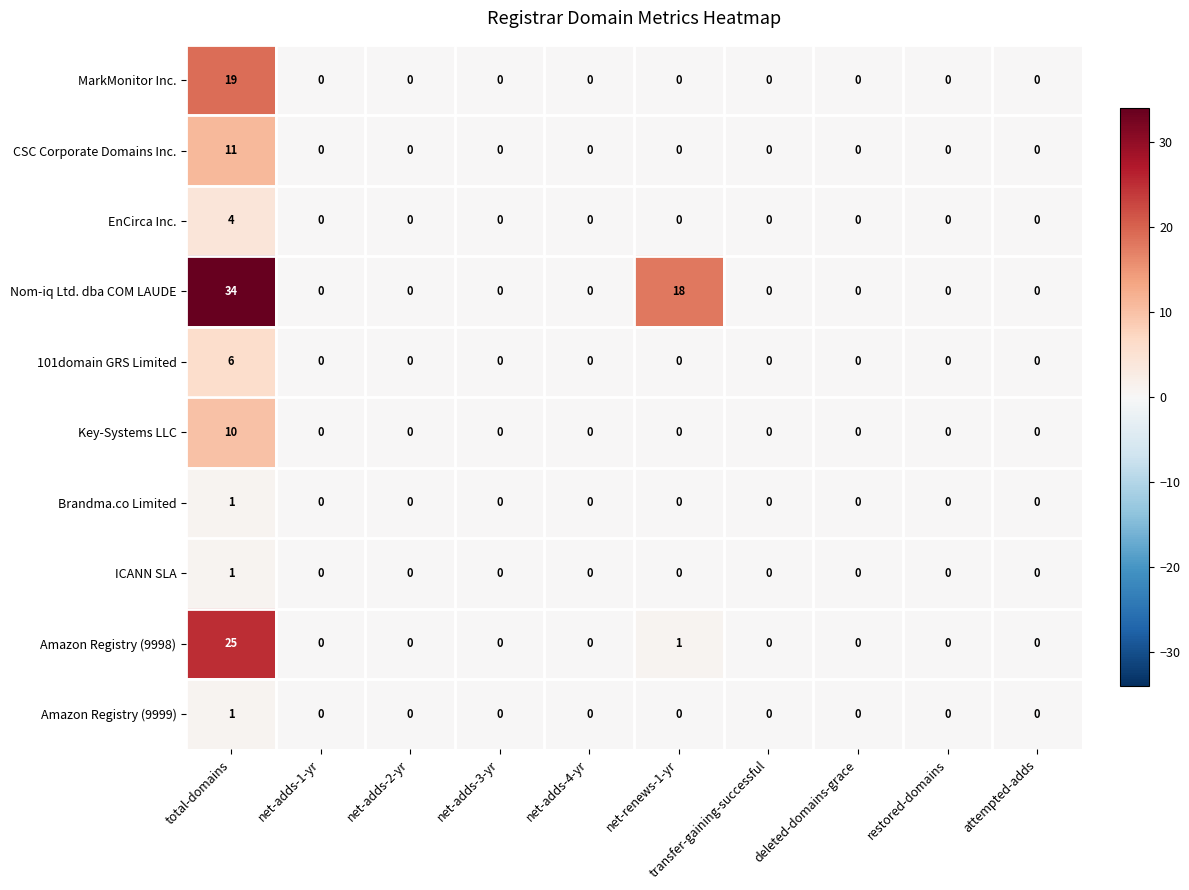

How many data points does each series have?

10